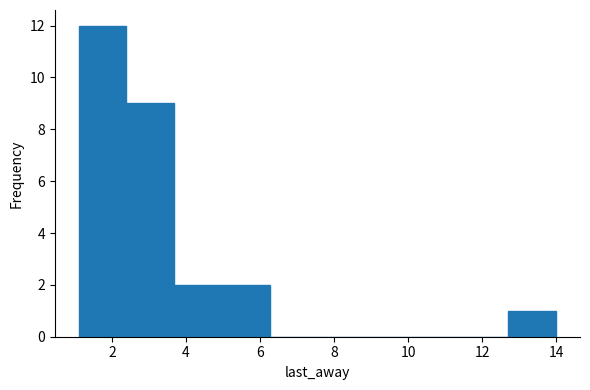

How tall is the bar that spans 3.6 to 5.0 on the x-axis? Neither the bar edges nor the heights are printed on the chart, so give them approximately, as read against the axes.

2